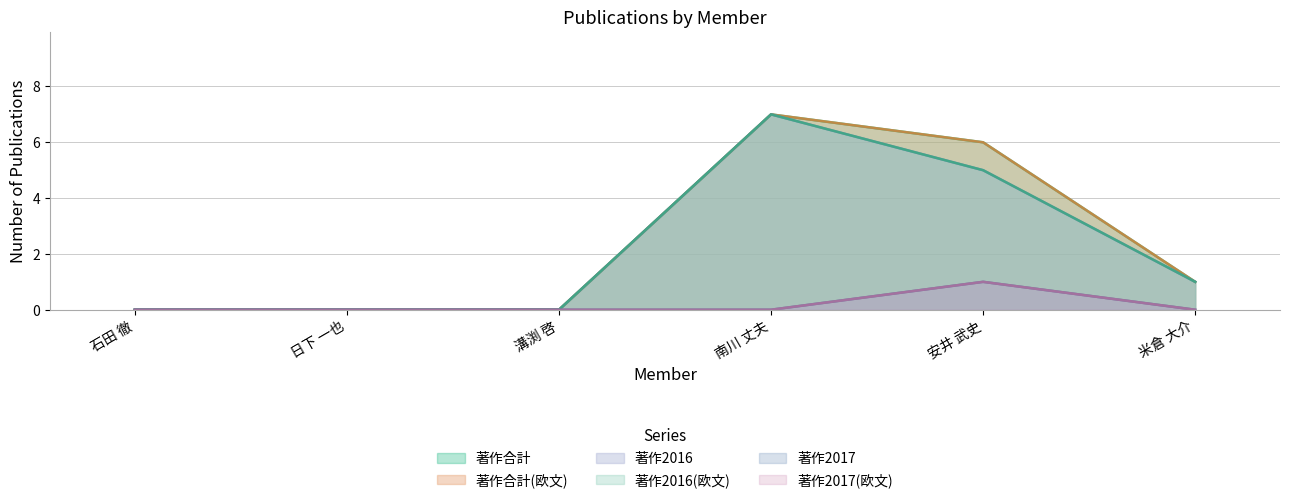

True or false: 著作合計(欧文) has more than 2 interior local peaks.

False